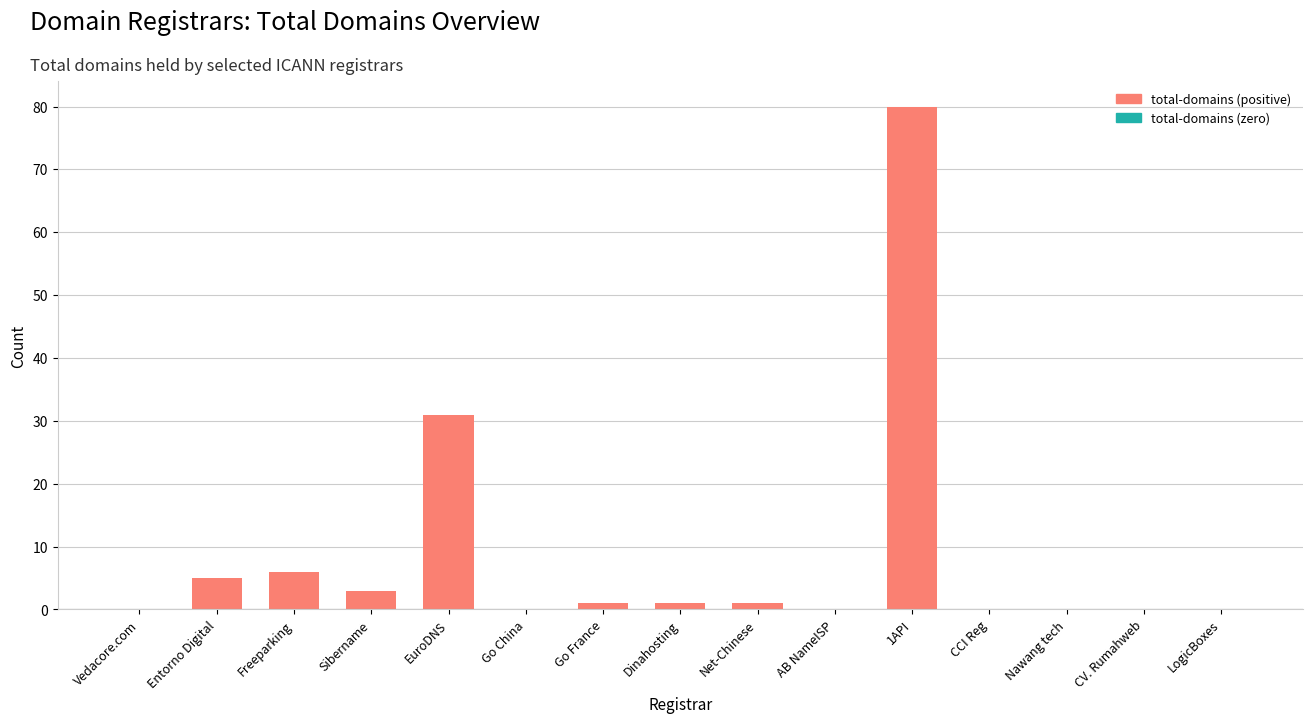

What is the approximate value at Entorno Digital, to the nearest 5?

5